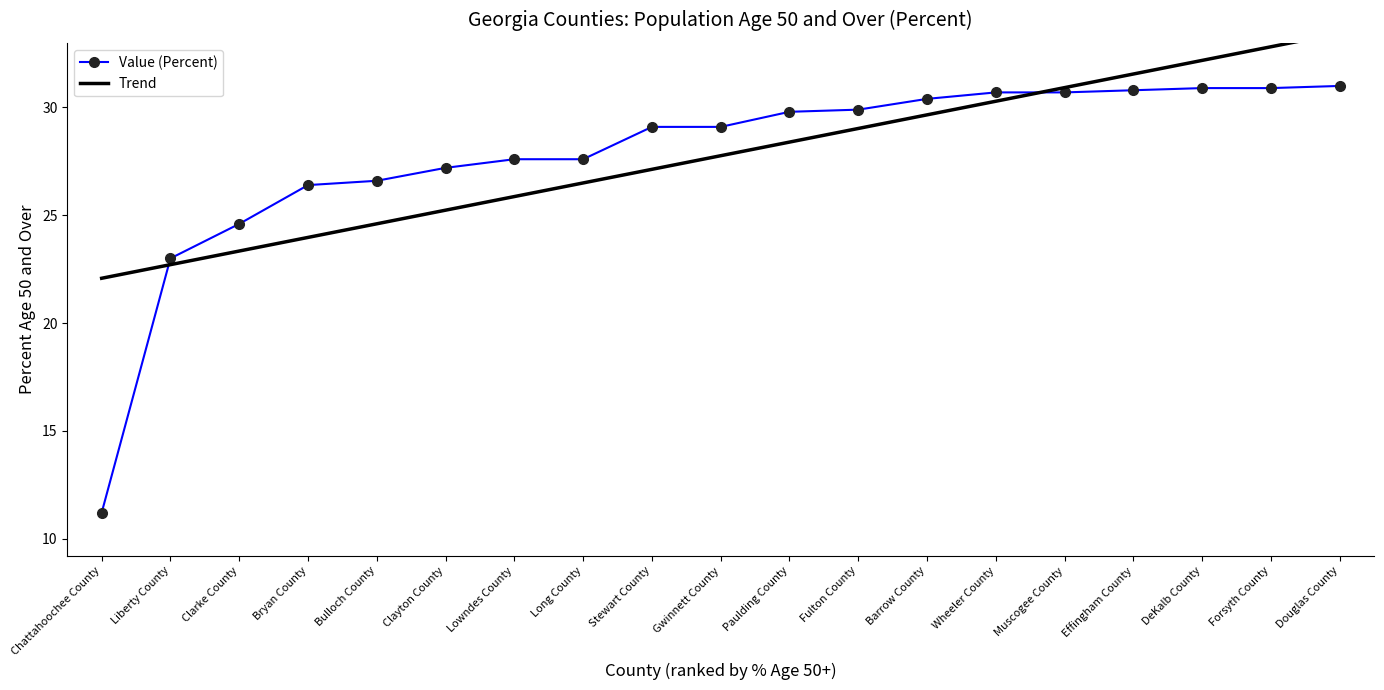

Rank the series by their maximum value, from lowest to highest.

Value (Percent), Trend